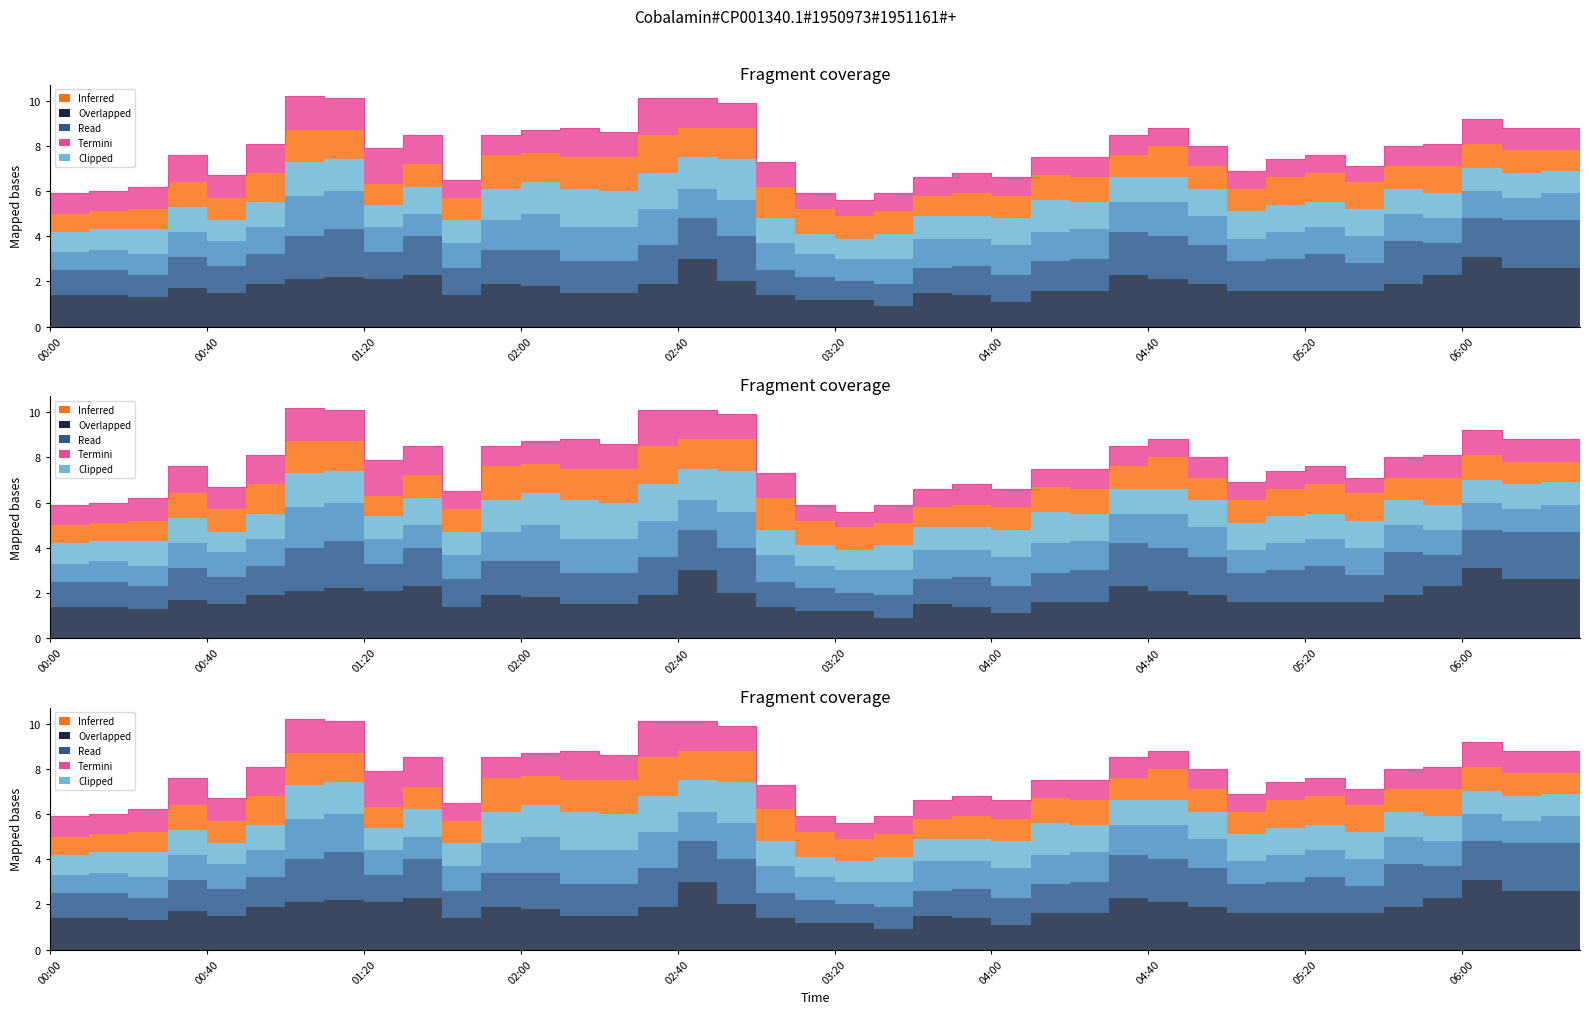

The value of 1.558 at 2003/07/02 01:40 is 1.3. True or false?

True